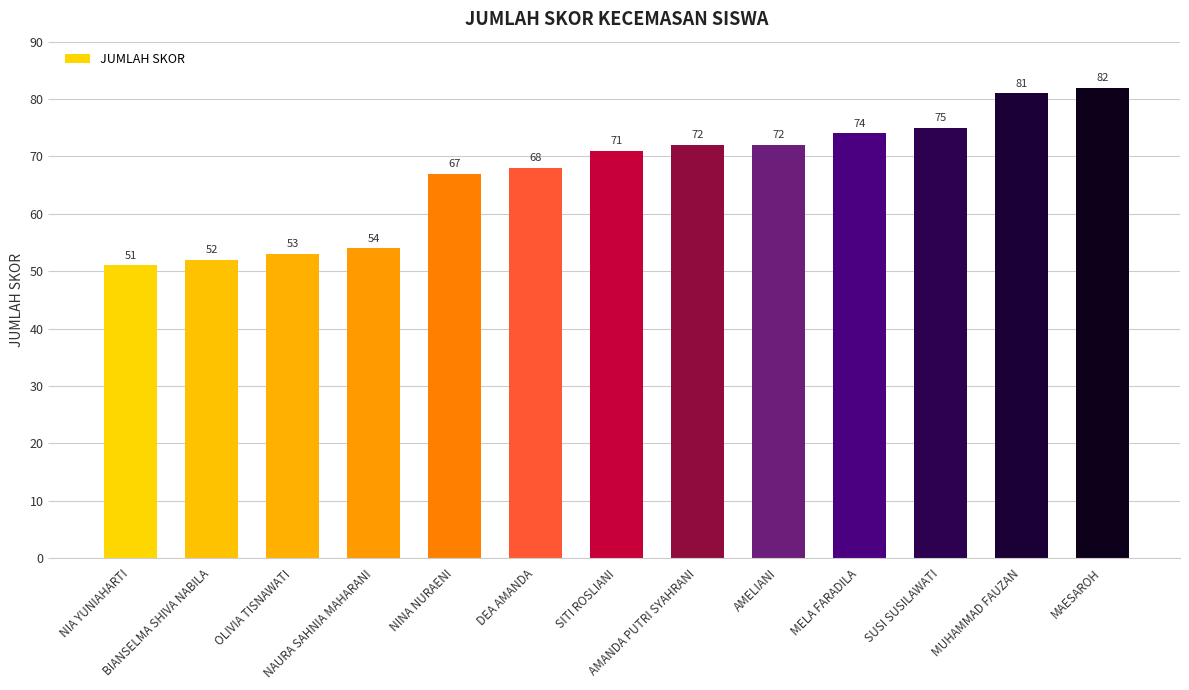

Reading left to right, what are all the values shown in this chart?

NIA YUNIAHARTI=51	BIANSELMA SHIVA NABILA=52	OLIVIA TISNAWATI=53	NAURA SAHNIA MAHARANI=54	NINA NURAENI=67	DEA AMANDA=68	SITI ROSLIANI=71	AMANDA PUTRI SYAHRANI=72	AMELIANI=72	MELA FARADILA=74	SUSI SUSILAWATI=75	MUHAMMAD FAUZAN=81	MAESAROH=82